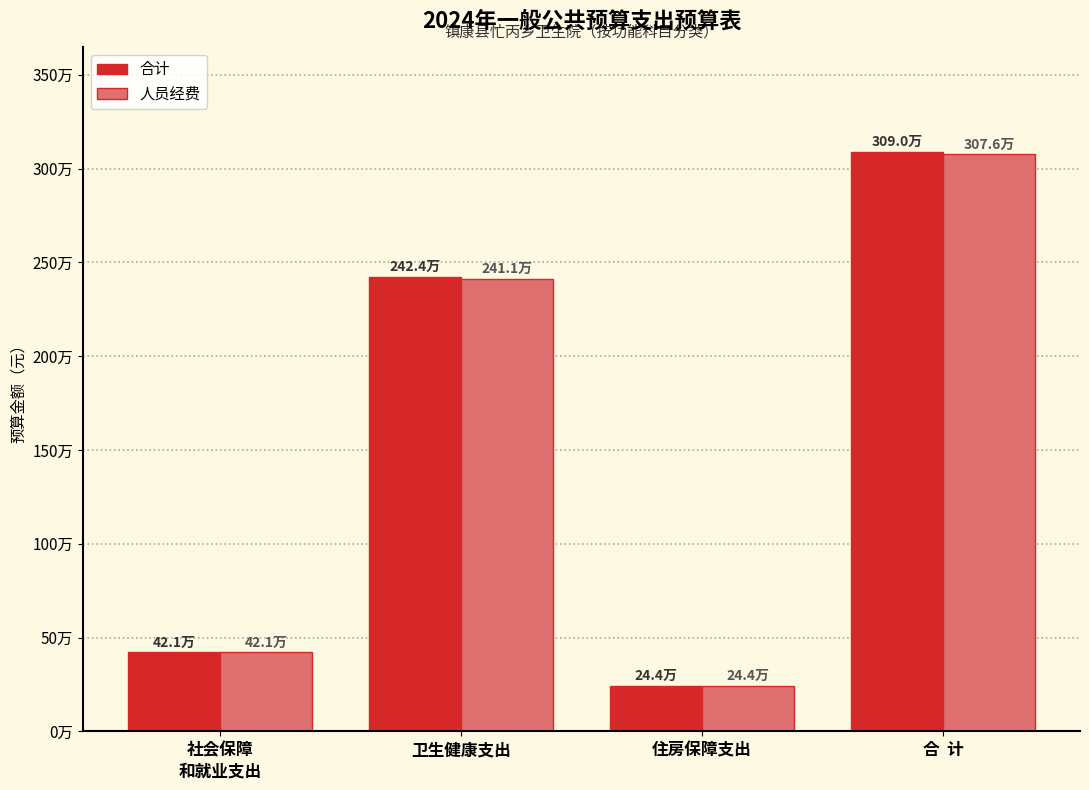

True or false: 合计 has a value of 3089660.7 at 合  计.

True